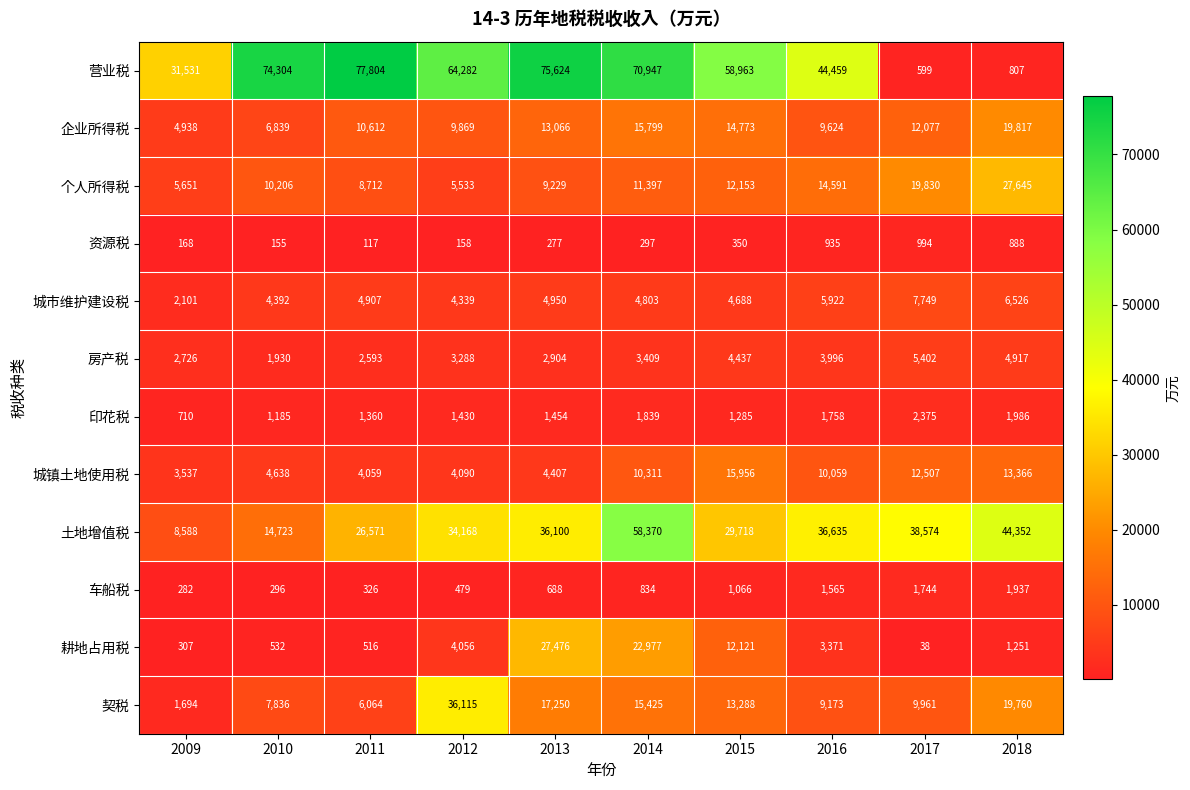

True or false: 印花税 has a value of 1986 at 2018.

True